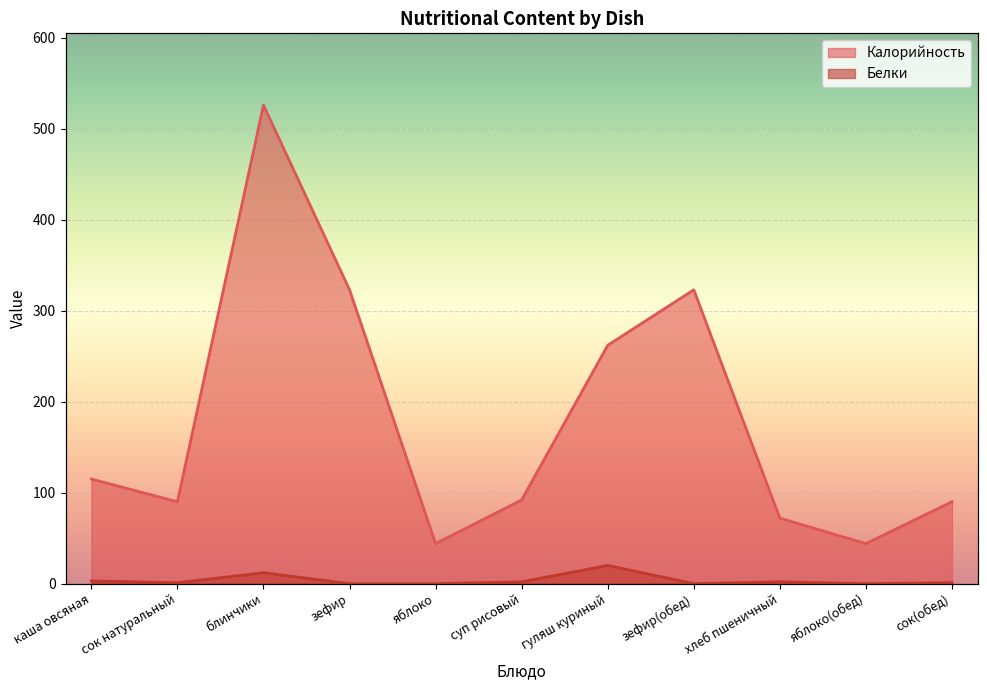

In Белки, how many points are lower than both neighbors (excluding endpoints)?

3